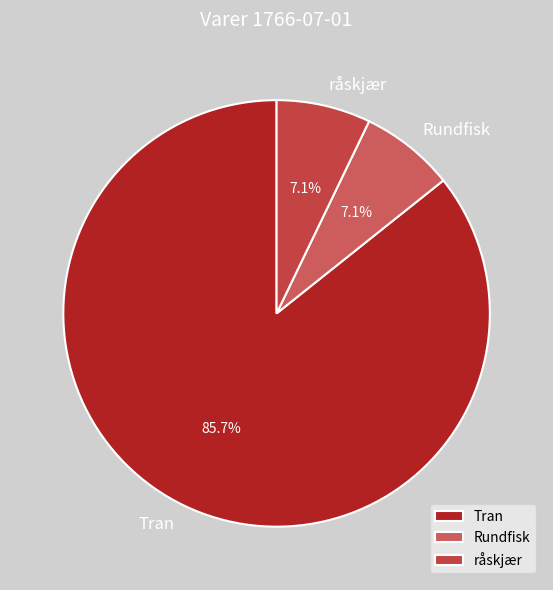

Approximately how many times larger is the value at råskjær compared to Tran?

0.1